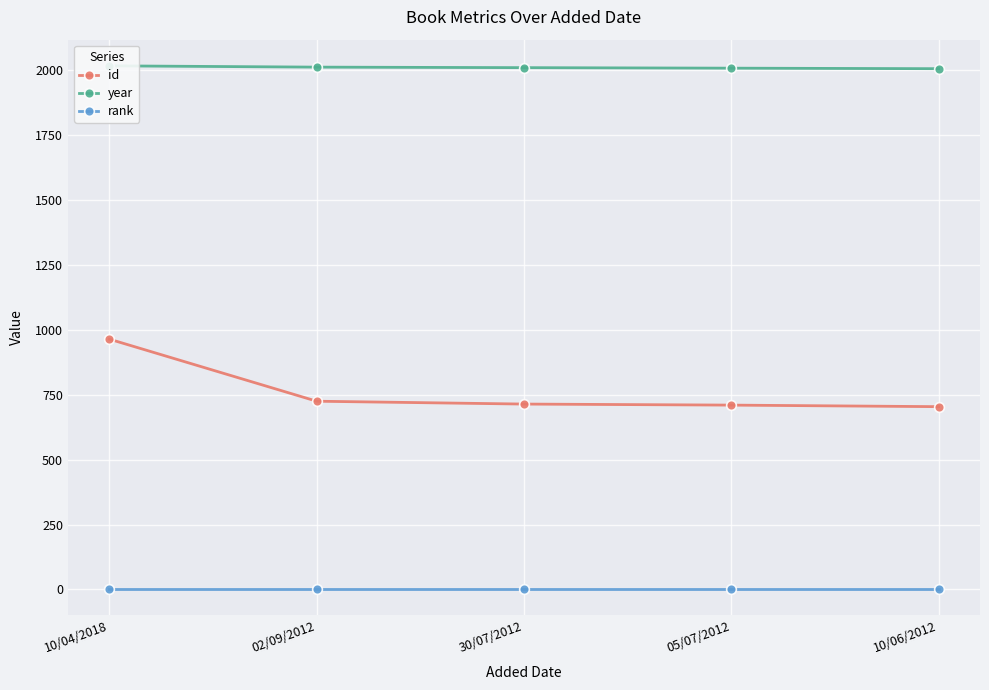

True or false: year and rank cross at least once.

False